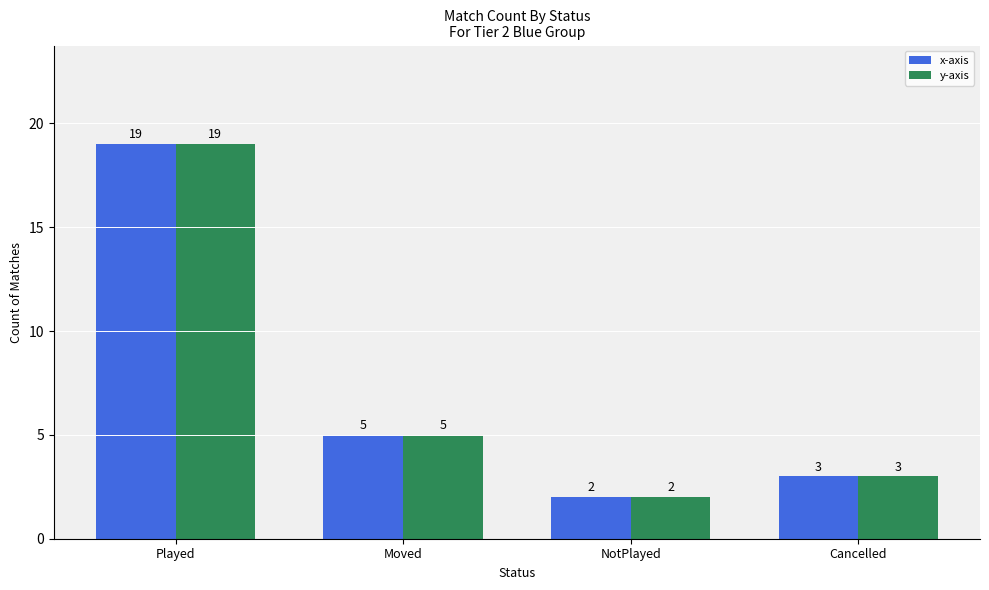

Are the bars grouped side by side (vs. stacked)?

Yes